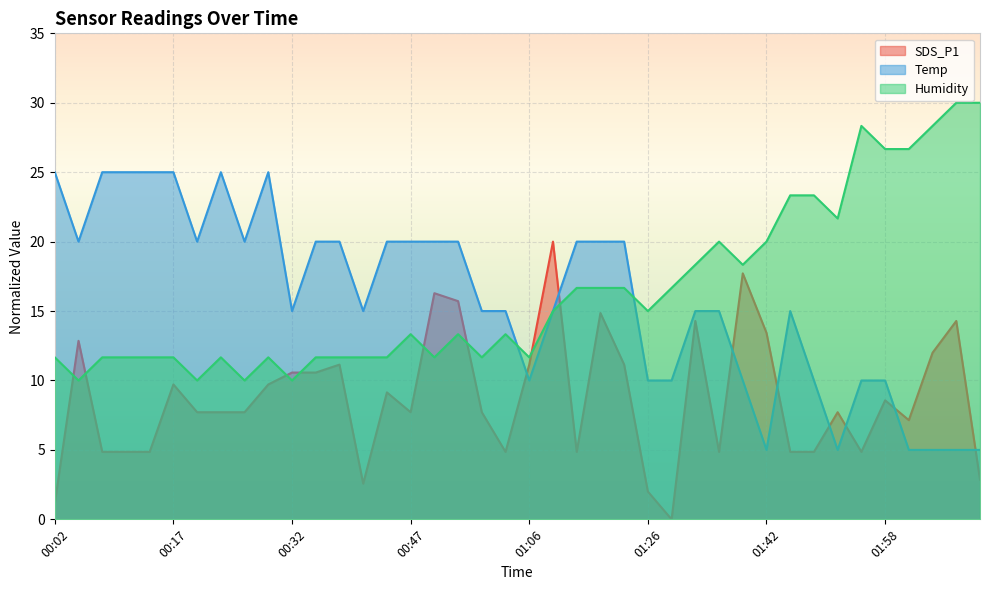

Reading right to left, list all the values displayed in this chart.

SDS_P1: 02:10=2.9	02:07=14.3	02:04=12.0	02:01=7.1	01:58=8.6	01:55=4.9	01:52=7.7	01:48=4.9	01:45=4.9	01:42=13.4	01:39=17.7	01:36=4.9	01:33=14.3	01:29=0.0	01:26=2.0	01:23=11.1	01:19=14.9	01:16=4.9	01:09=20.0	01:06=11.1	01:00=4.9	00:57=7.7	00:54=15.7	00:51=16.3	00:47=7.7	00:44=9.1	00:41=2.6	00:38=11.1	00:35=10.6	00:32=10.6	00:29=9.7	00:26=7.7	00:23=7.7	00:20=7.7	00:17=9.7	00:14=4.9	00:11=4.9	00:08=4.9	00:05=12.9	00:02=1.1
Temp: 02:10=5.0	02:07=5.0	02:04=5.0	02:01=5.0	01:58=10.0	01:55=10.0	01:52=5.0	01:48=10.0	01:45=15.0	01:42=5.0	01:39=10.0	01:36=15.0	01:33=15.0	01:29=10.0	01:26=10.0	01:23=20.0	01:19=20.0	01:16=20.0	01:09=15.0	01:06=10.0	01:00=15.0	00:57=15.0	00:54=20.0	00:51=20.0	00:47=20.0	00:44=20.0	00:41=15.0	00:38=20.0	00:35=20.0	00:32=15.0	00:29=25.0	00:26=20.0	00:23=25.0	00:20=20.0	00:17=25.0	00:14=25.0	00:11=25.0	00:08=25.0	00:05=20.0	00:02=25.0
Humidity: 02:10=30.0	02:07=30.0	02:04=28.3	02:01=26.7	01:58=26.7	01:55=28.3	01:52=21.7	01:48=23.3	01:45=23.3	01:42=20.0	01:39=18.3	01:36=20.0	01:33=18.3	01:29=16.7	01:26=15.0	01:23=16.7	01:19=16.7	01:16=16.7	01:09=15.0	01:06=11.7	01:00=13.3	00:57=11.7	00:54=13.3	00:51=11.7	00:47=13.3	00:44=11.7	00:41=11.7	00:38=11.7	00:35=11.7	00:32=10.0	00:29=11.7	00:26=10.0	00:23=11.7	00:20=10.0	00:17=11.7	00:14=11.7	00:11=11.7	00:08=11.7	00:05=10.0	00:02=11.7